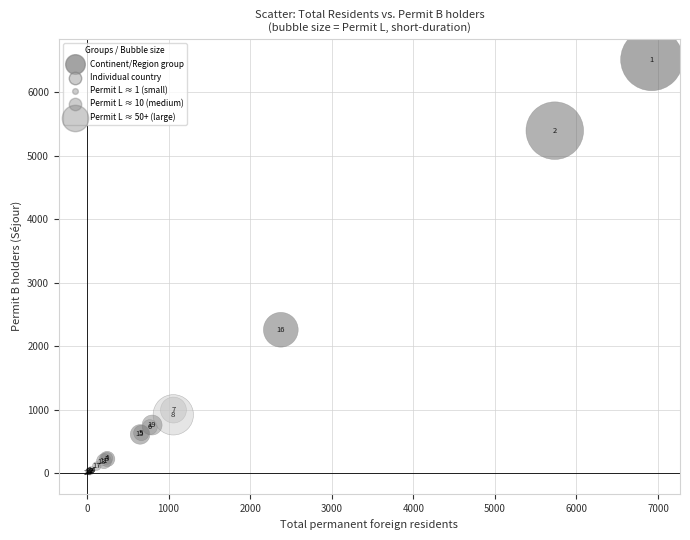

What Y value in the scatter plot is closest to 3263?

2259